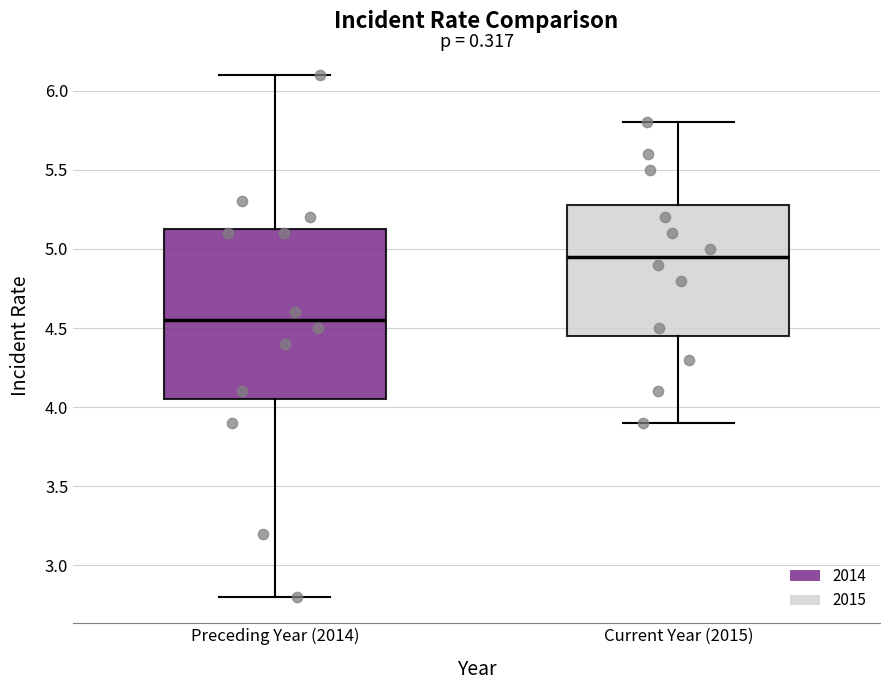

Where is the upper edge of the box for Current Year (2015) on the y-axis? The values are not printed on the chart, so give them approximately, as read against the axis.

5.30